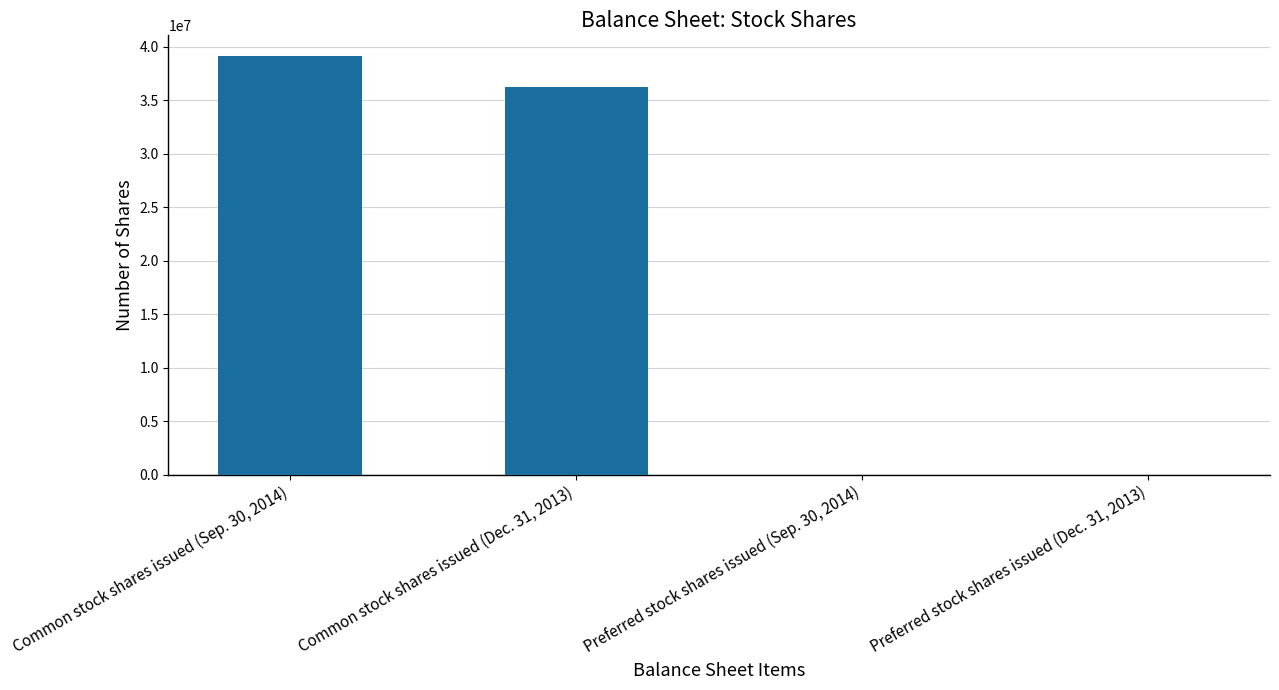

What is the greatest value displayed?

39125006